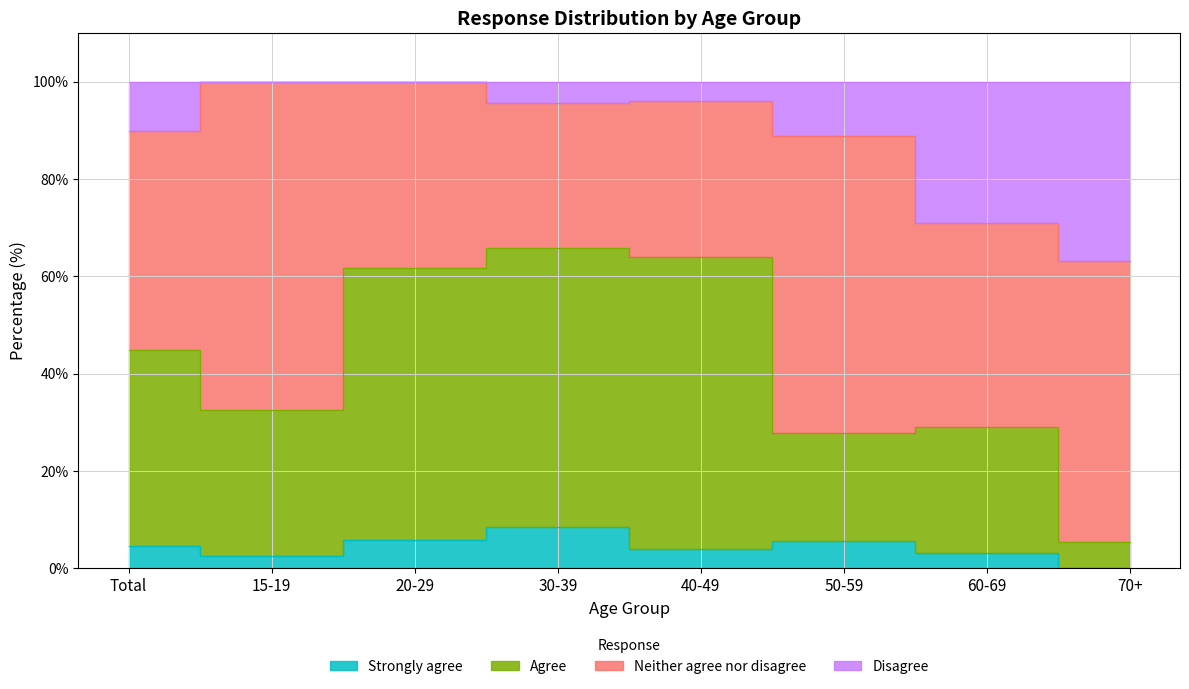

At which category does Strongly agree reach its first local peak?

30-39